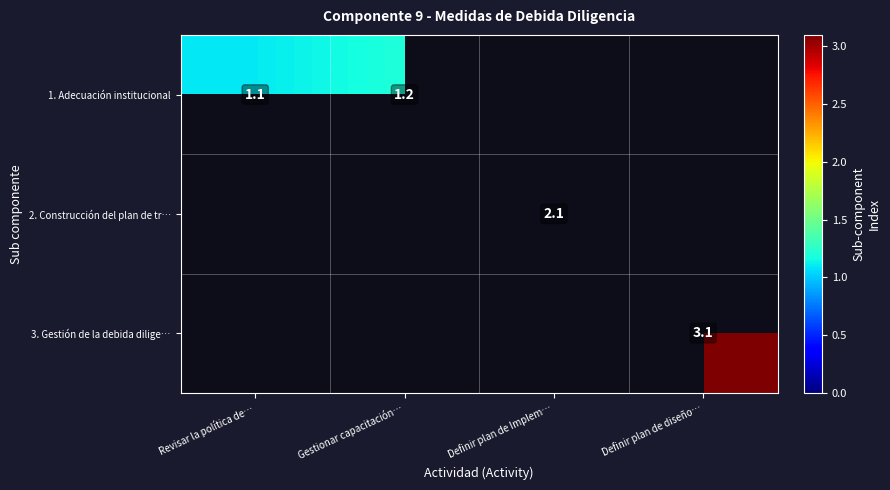

The 1. Adecuación institucional series shows 1.1 at Revisar la política de…. True or false?

True